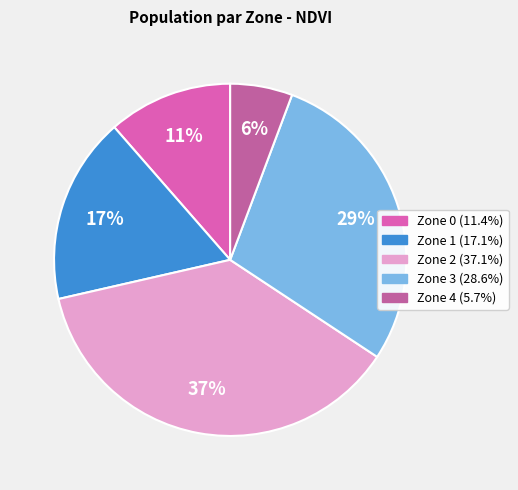

Rank the categories by value from lowest to highest.

Zone 4, Zone 0, Zone 1, Zone 3, Zone 2